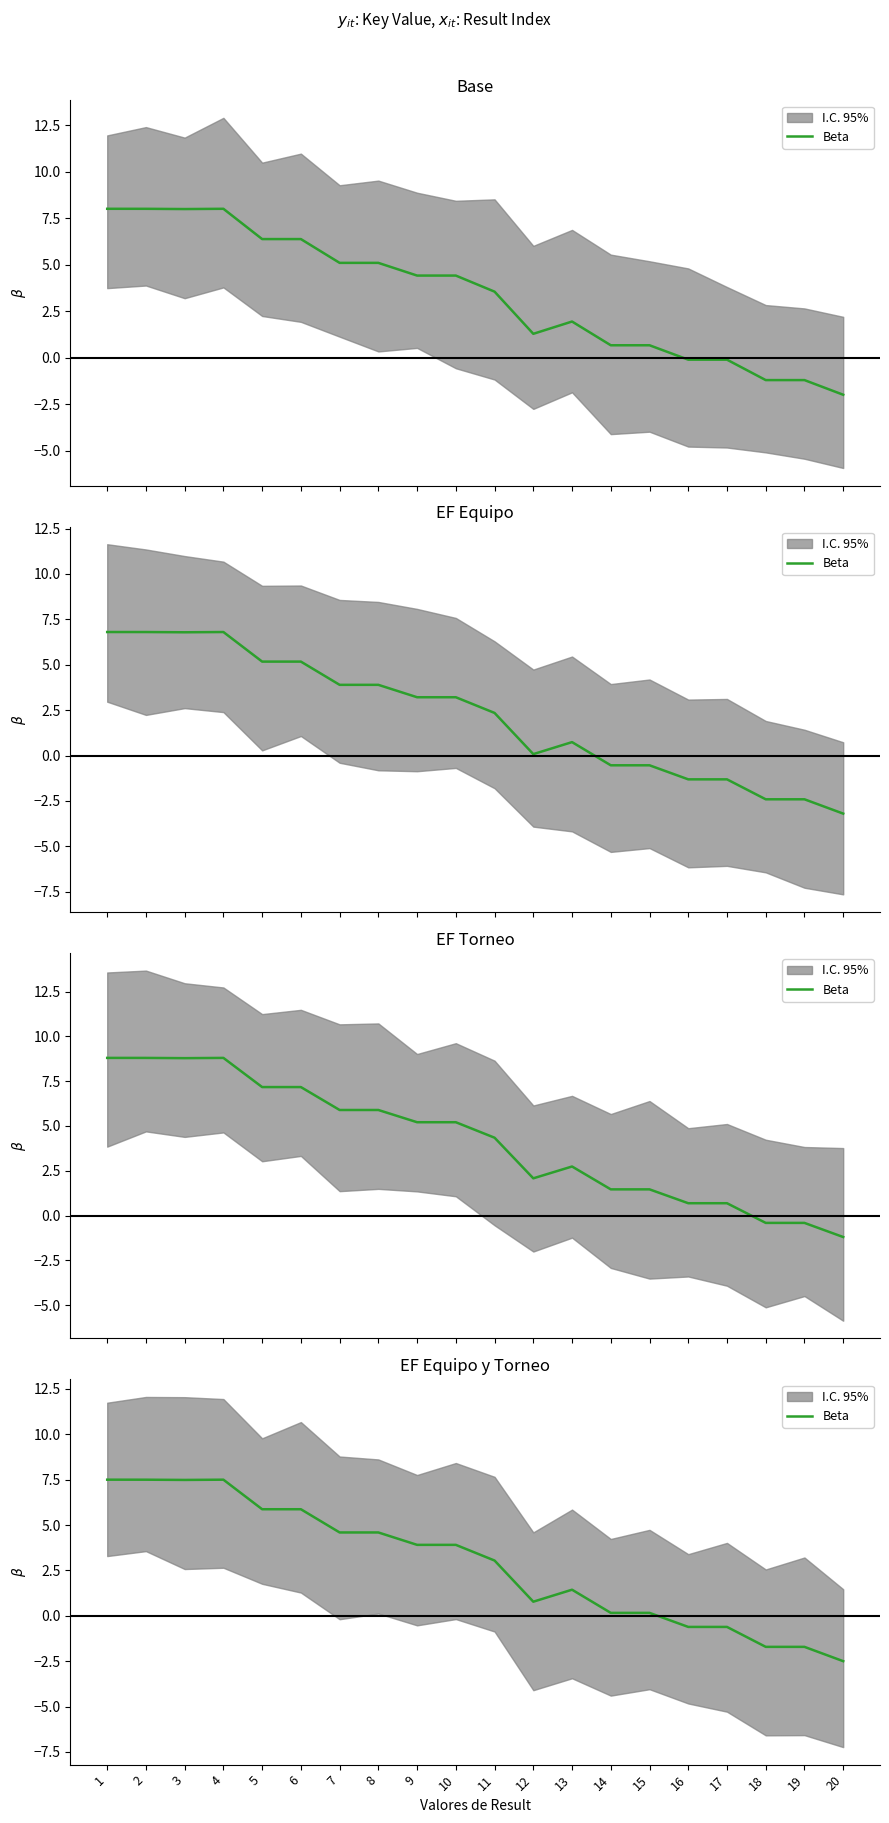

Does the chart display data point markers on the line(s)?

No